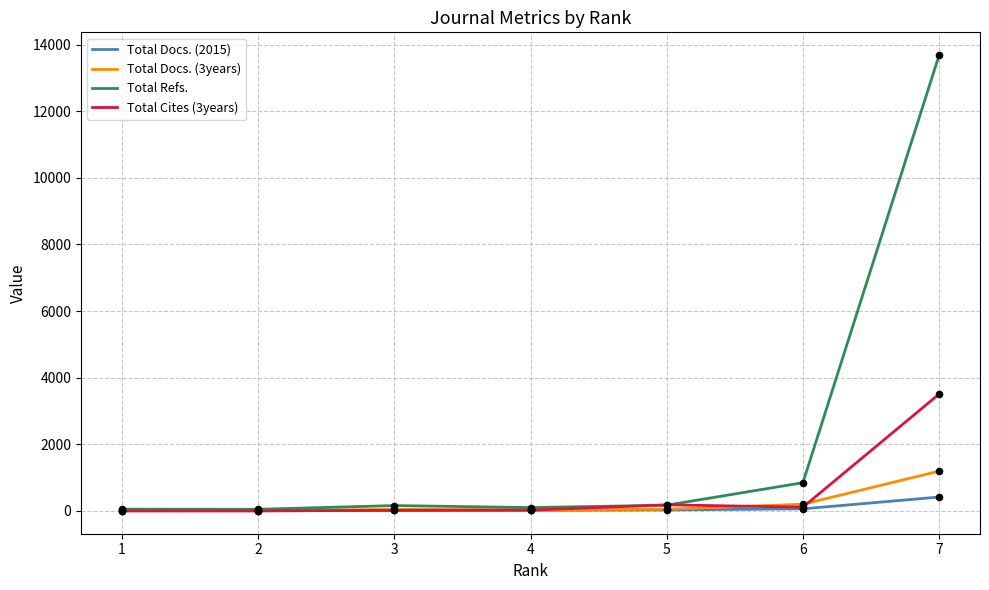

Between 2 and 7, which series saw the biggest shift?

Total Refs.